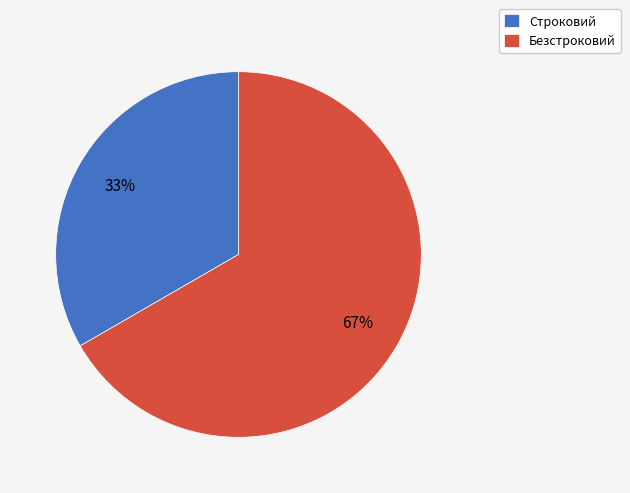

To the nearest percent, what portion does Строковий represent?

33%